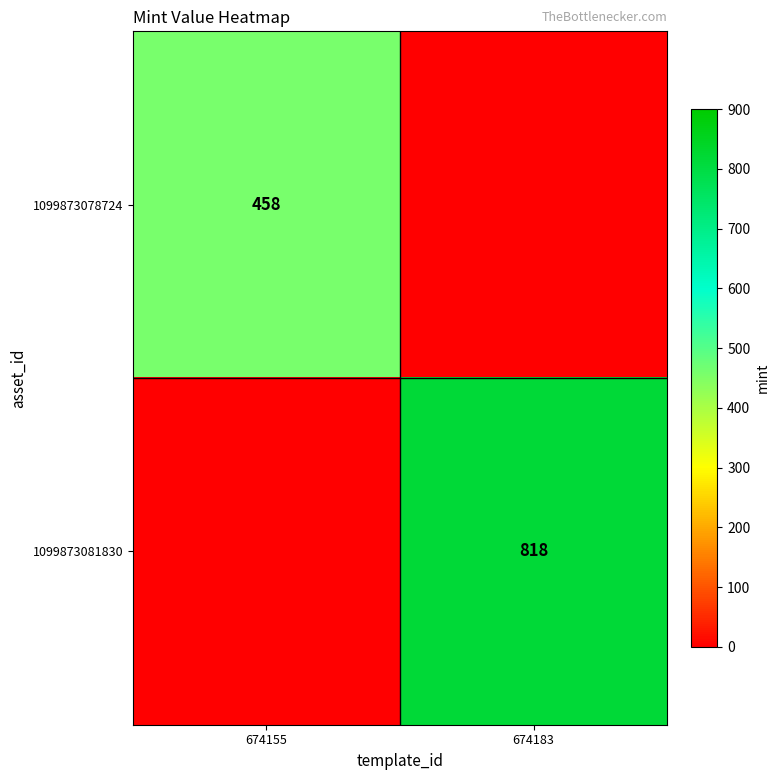

The 1099873081830 series shows 1465 at 674183. True or false?

False